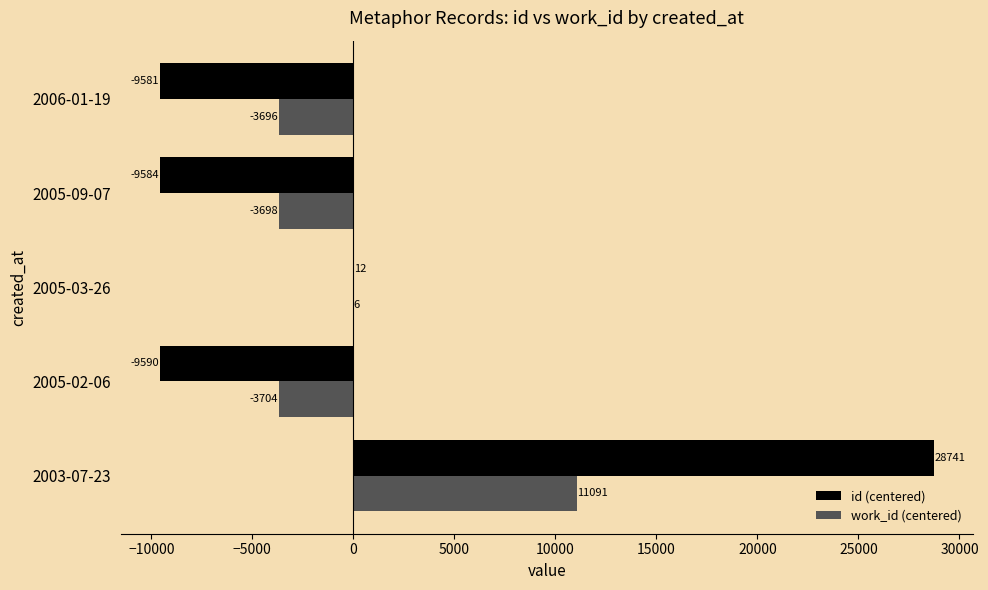

What are all the series names shown in the legend?

id (centered), work_id (centered)